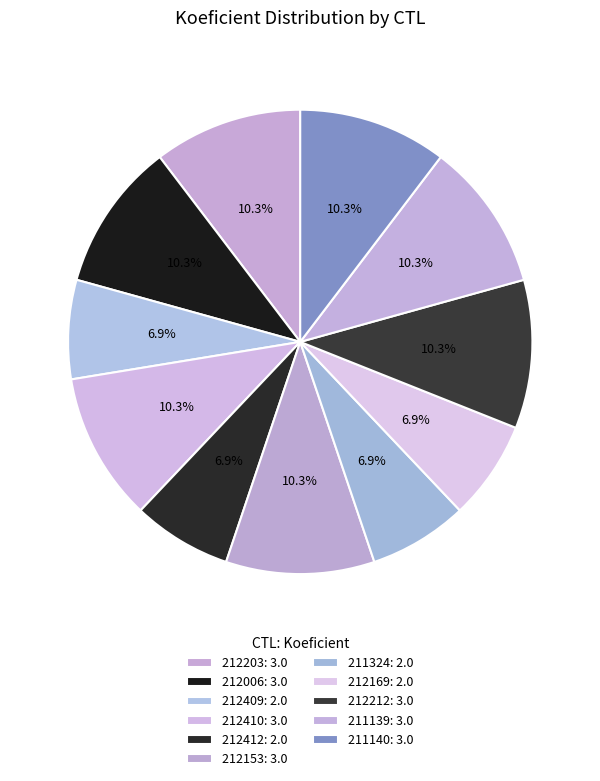

Rank the categories by value from lowest to highest.

212409, 212412, 211324, 212169, 212203, 212006, 212410, 212153, 212212, 211139, 211140